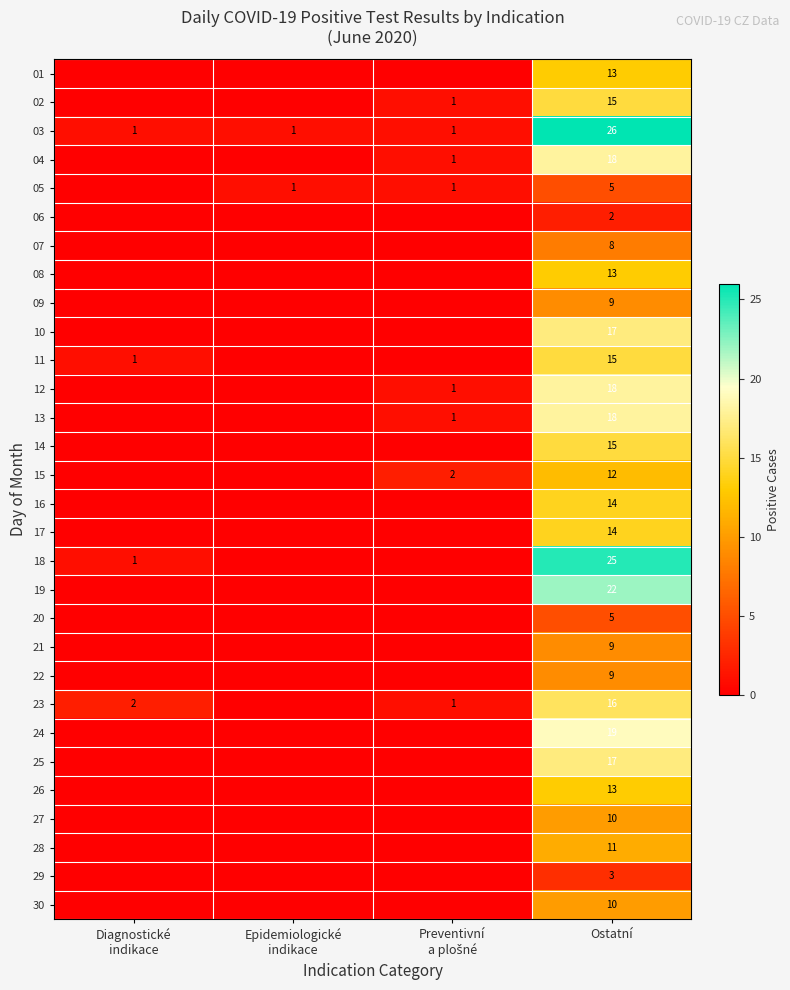

The 09 series shows 12 at Ostatní. True or false?

False